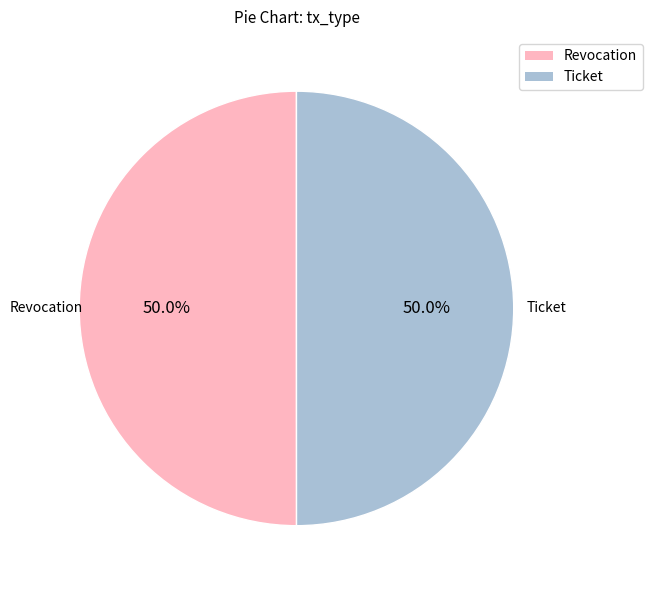

What percentage is the Ticket slice, to the nearest percent?

50%